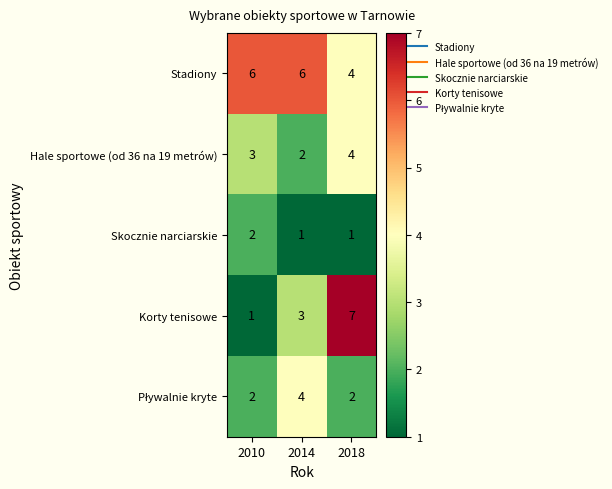

What is the sum of all Skocznie narciarskie values?

4